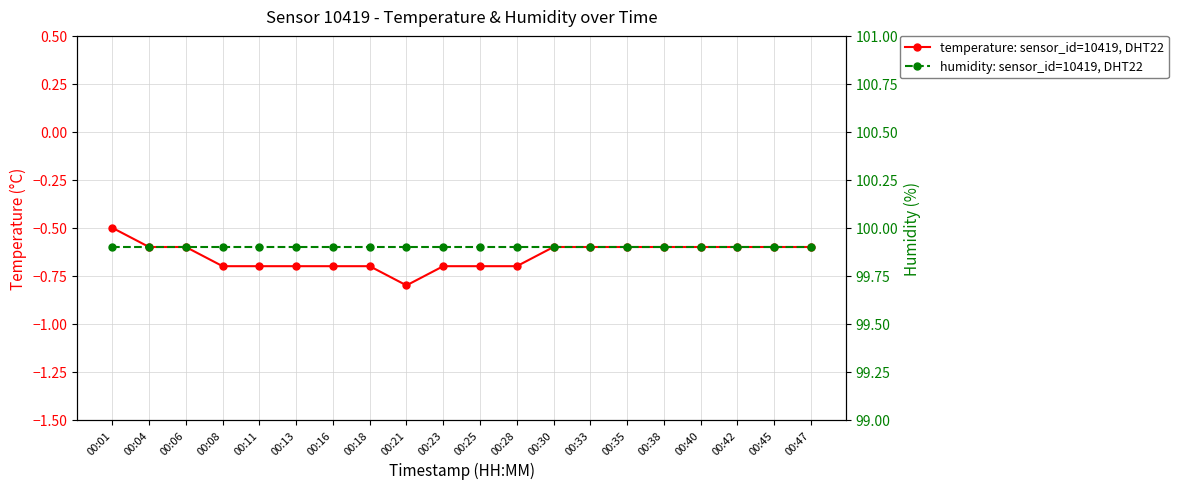

What is the sum of all humidity: sensor_id=10419, DHT22 values?

1998.0